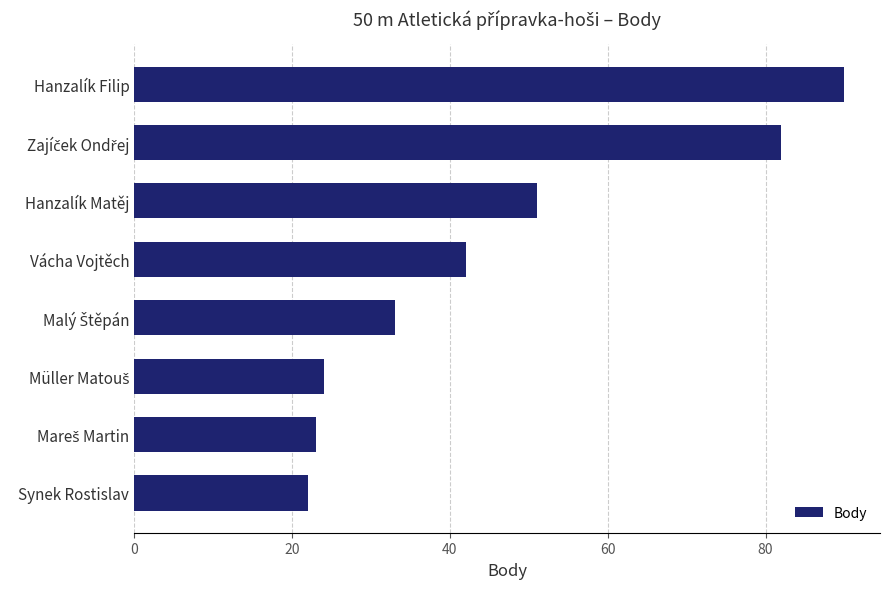

What is the average value?

46